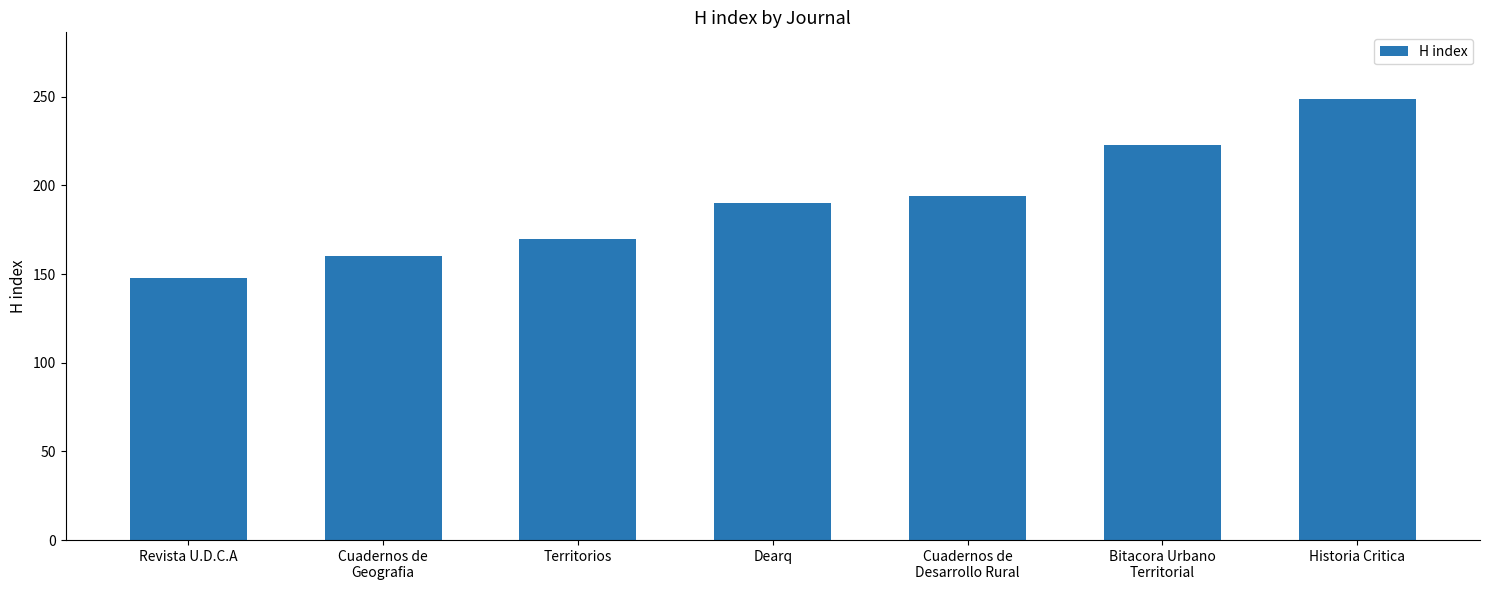

Approximately how many times larger is the value at Bitacora Urbano
Territorial compared to Revista U.D.C.A?

1.5